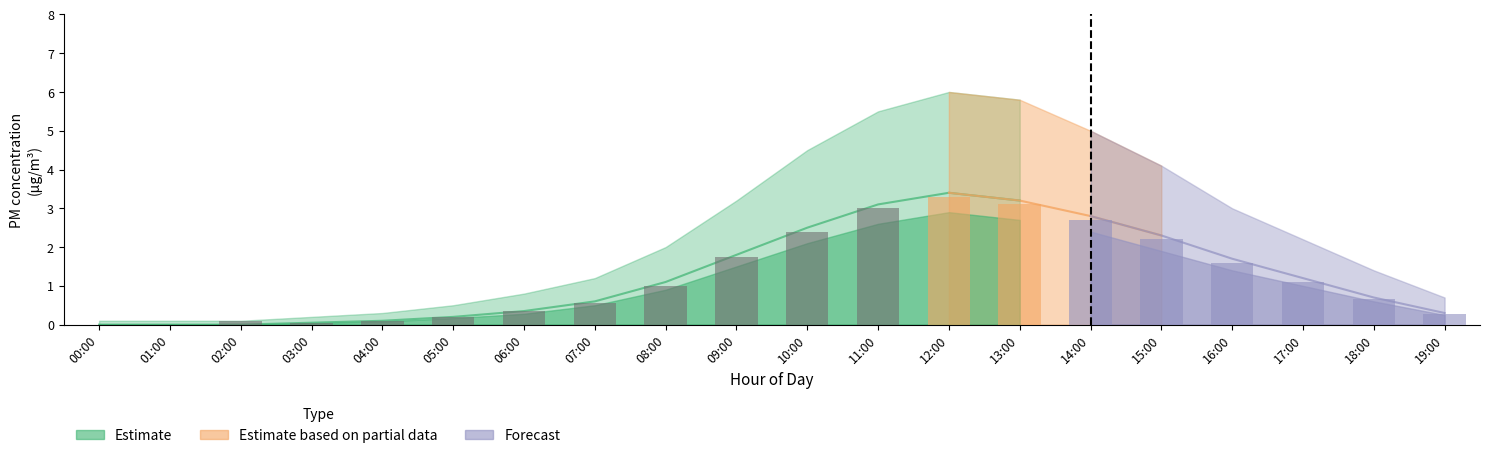

What is the difference between the highest and lowest values at 12:00?

3.1